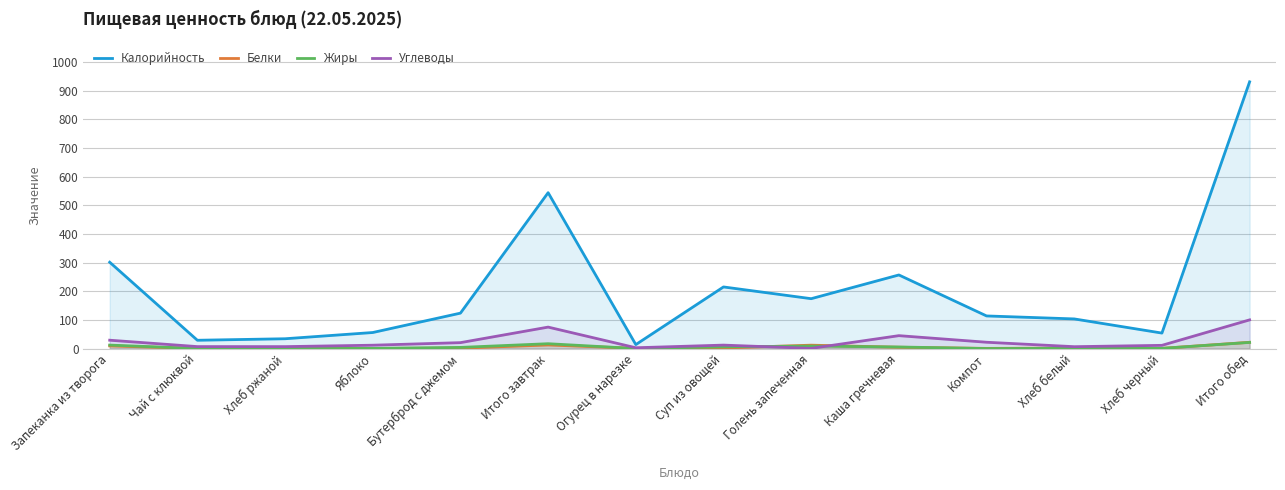

List the labels in order of Углеводы value, largest first.

Итого обед, Итого завтрак, Каша гречневая, Запеканка из творога, Компот, Бутерброд с джемом, Суп из овощей, Яблоко, Хлеб черный, Чай с клюквой, Хлеб ржаной, Хлеб белый, Огурец в нарезке, Голень запеченная